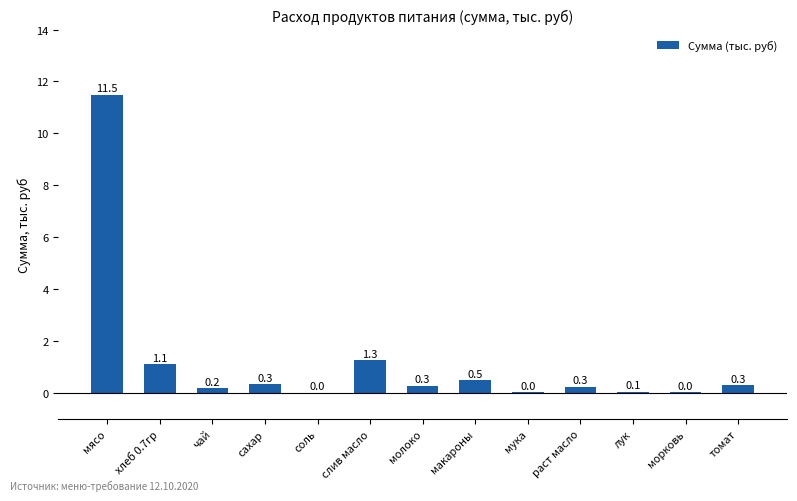

Are the bars horizontal?

No